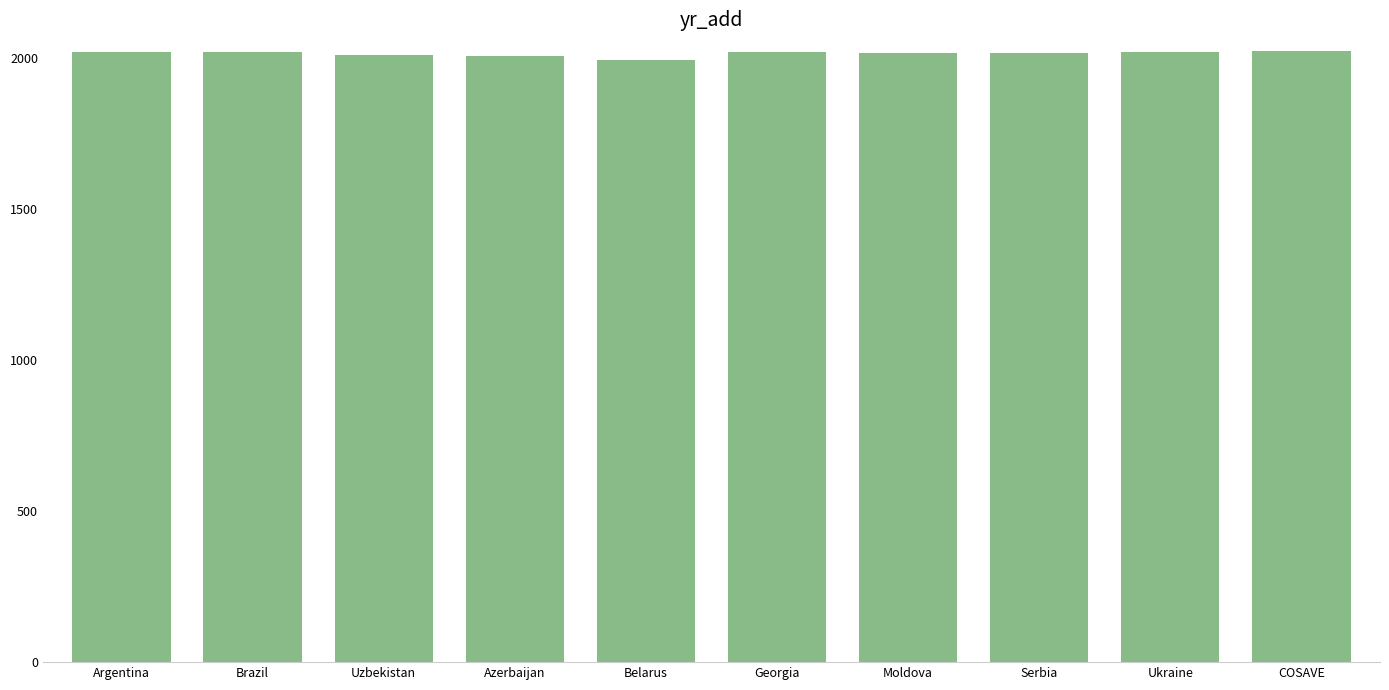

What is the value of the 3rd bar from the left?

2008